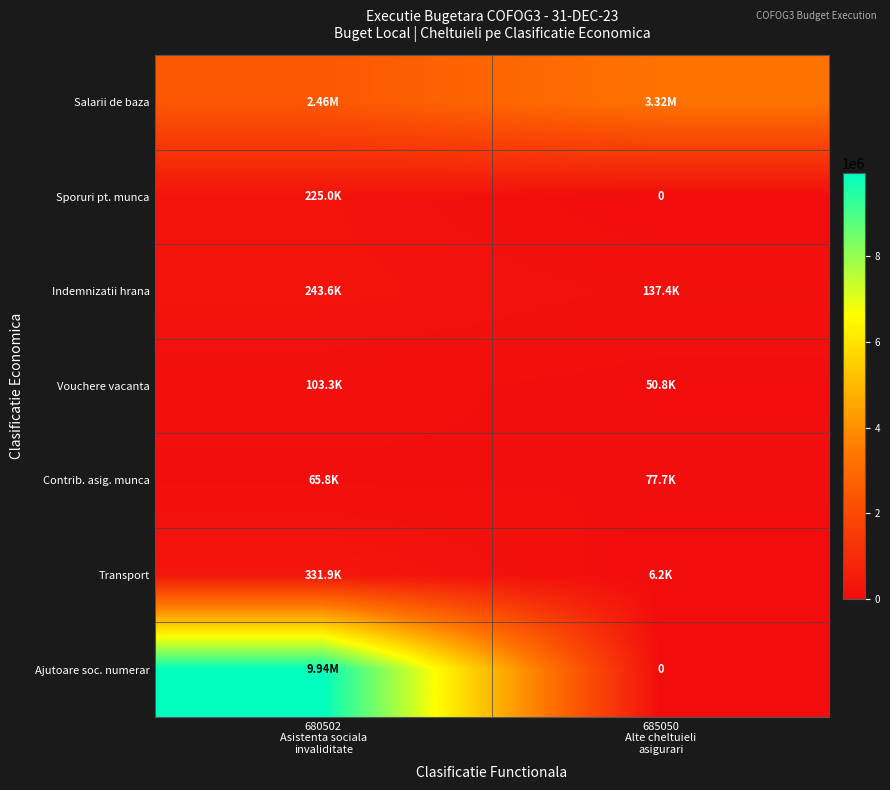

What is the average value of the Contrib. asig. munca series?

71750.5